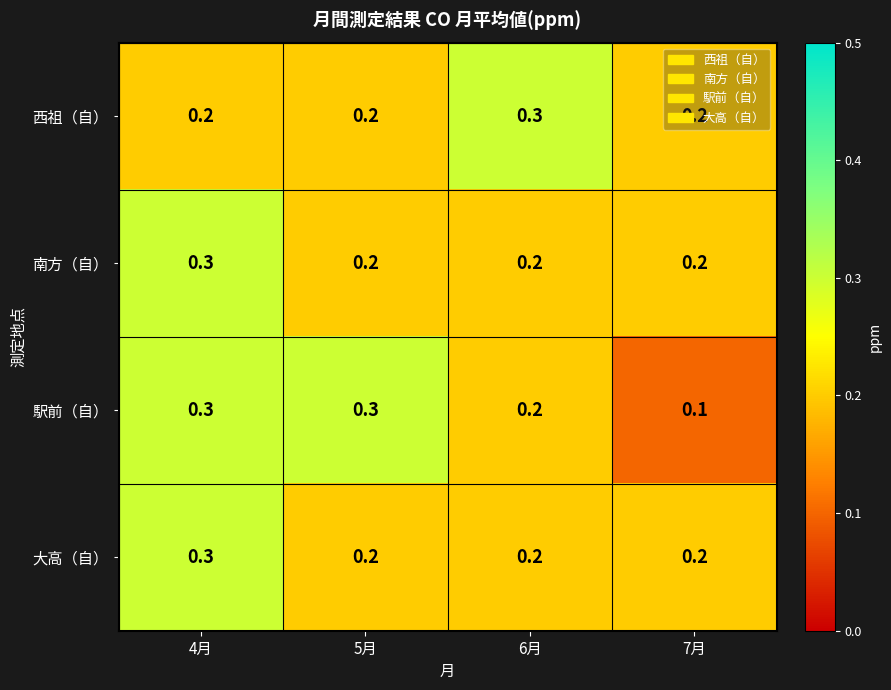

Count the 駅前（自） values in the range 0 to 1.

4